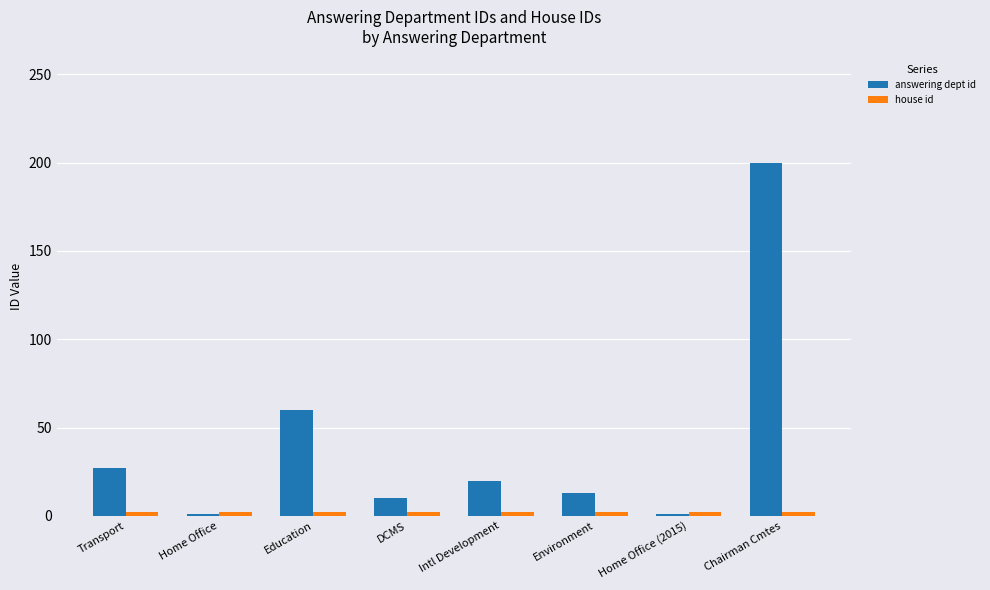

True or false: answering dept id has a value of 13 at Environment.

True